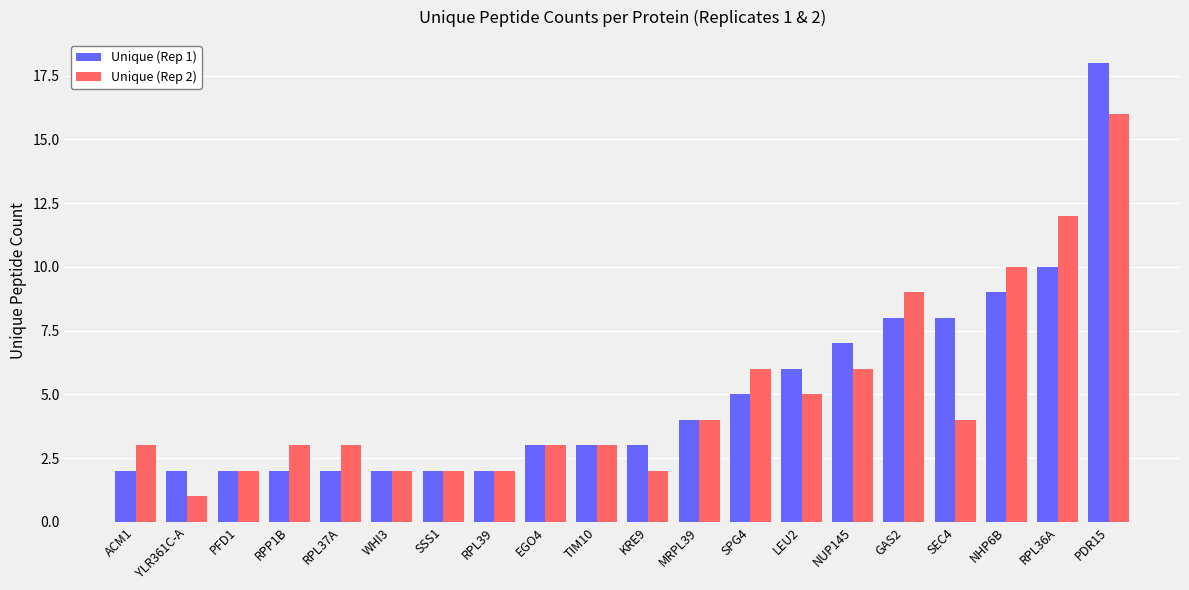

What is the difference between the Unique (Rep 2) values at SEC4 and NHP6B?

6